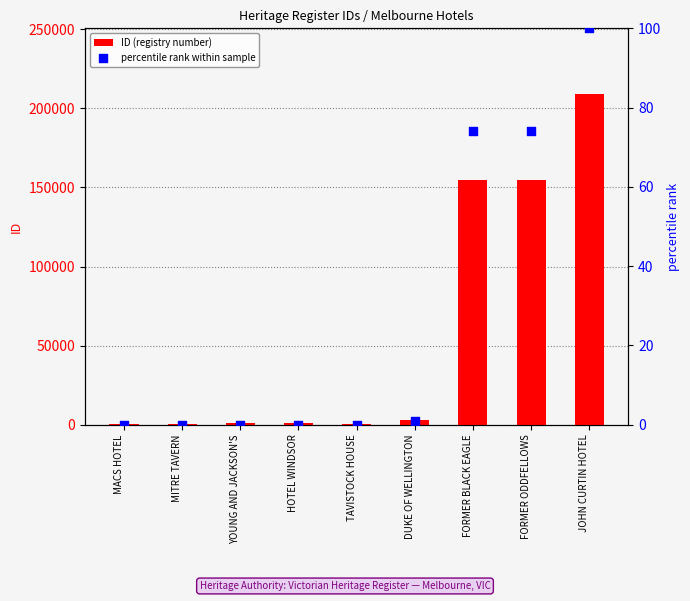

Which series has the widest spread of Y values?

ID (registry number)